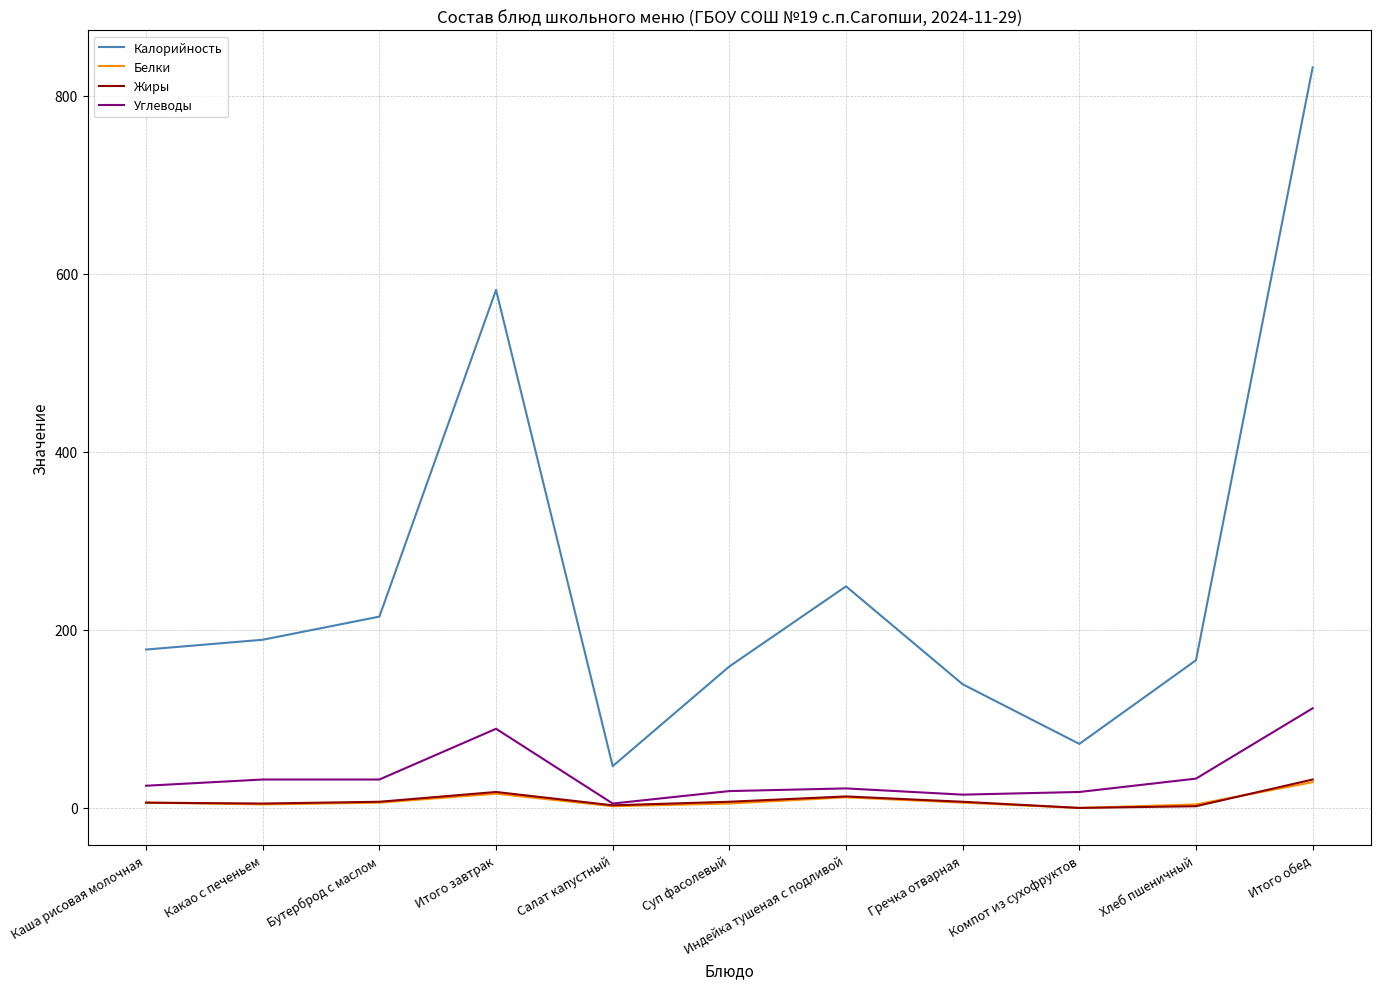

Which series has the largest range (max minus min)?

Калорийность